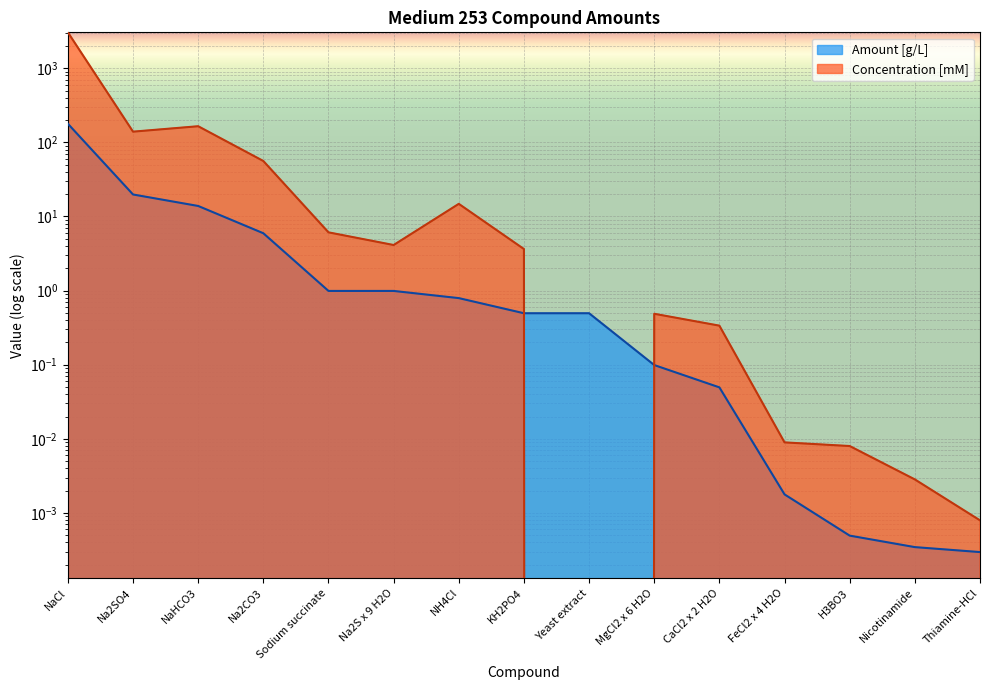

True or false: Concentration [mM] has more than 2 points higher than both neighbors.

True